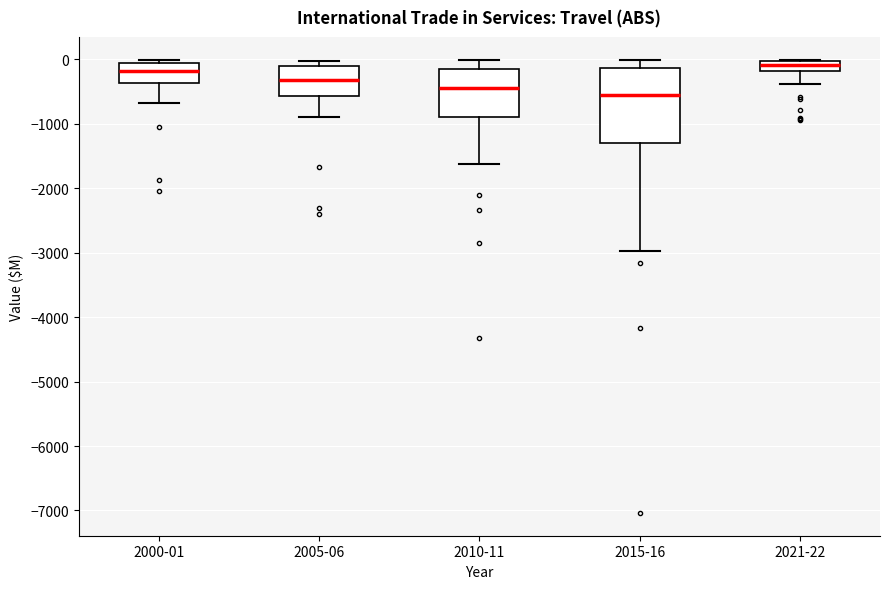

Comparing the boxes themselves (not the whiskers), which one is the tallest?

2015-16